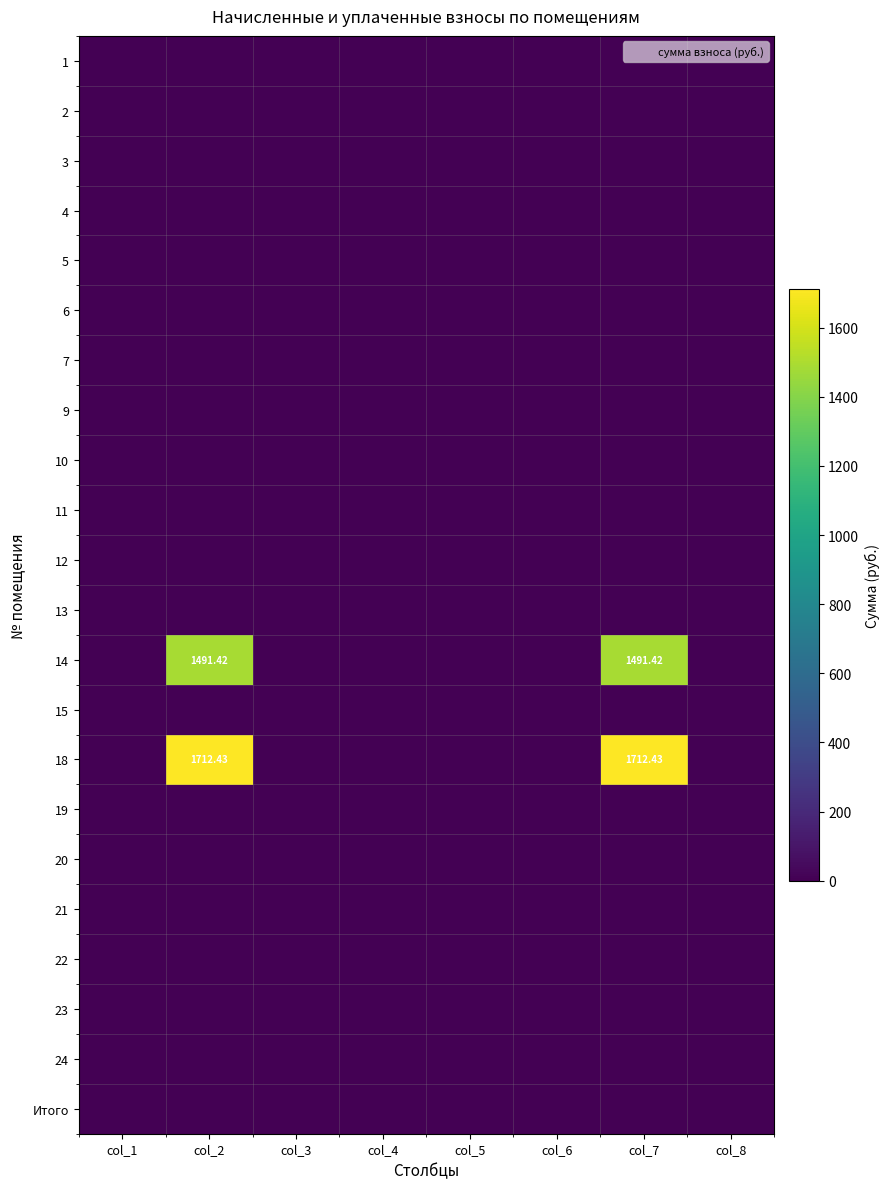

List the labels in order of 19 value, smallest first.

col_1, col_2, col_3, col_4, col_5, col_6, col_7, col_8